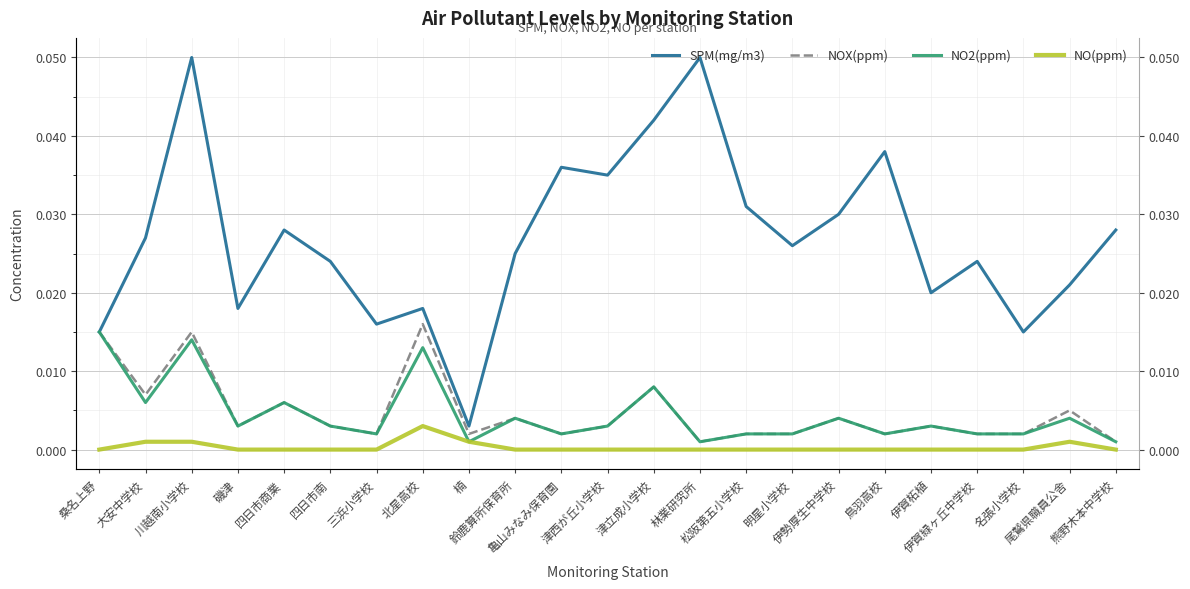

In SPM(mg/m3), how many points are lower than both neighbors (excluding endpoints)?

7